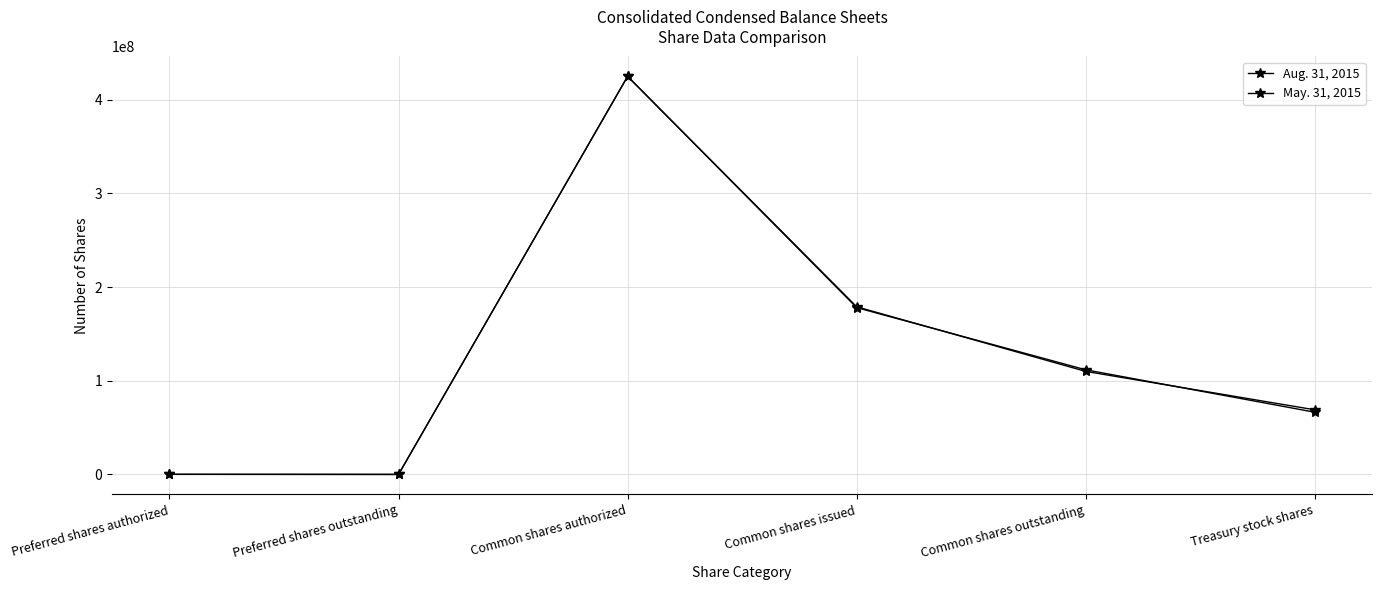

How many categories are shown in the chart?

6